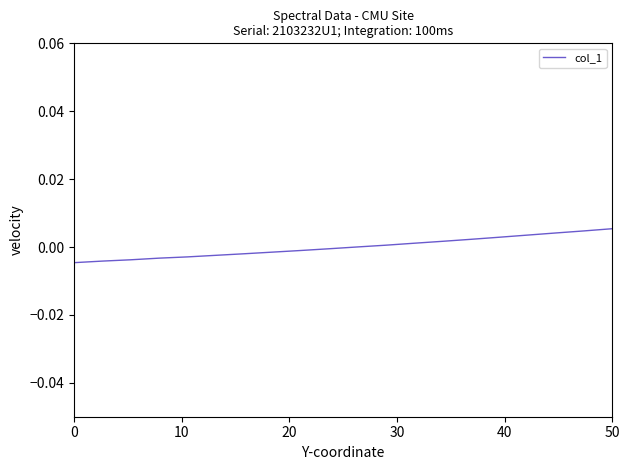

How many categories are shown in the chart?

20